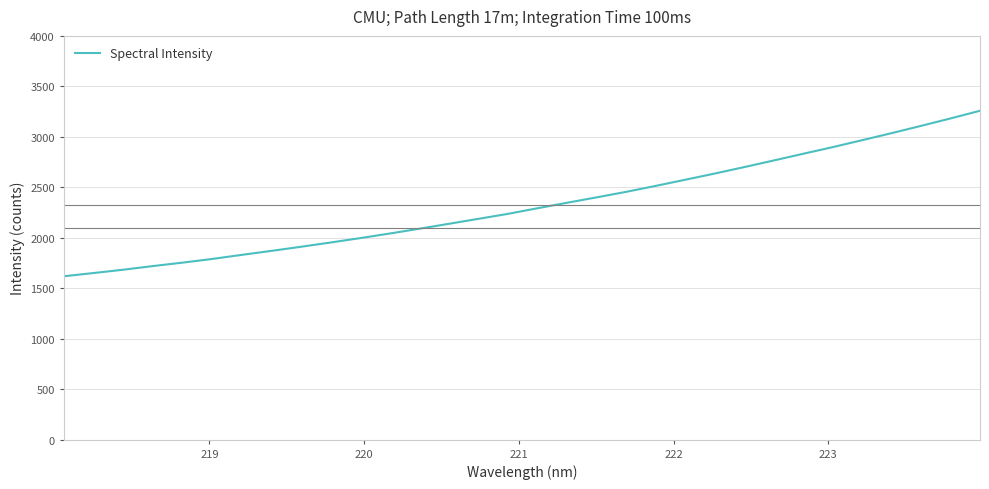

What is the minimum value shown in the chart?

1618.7